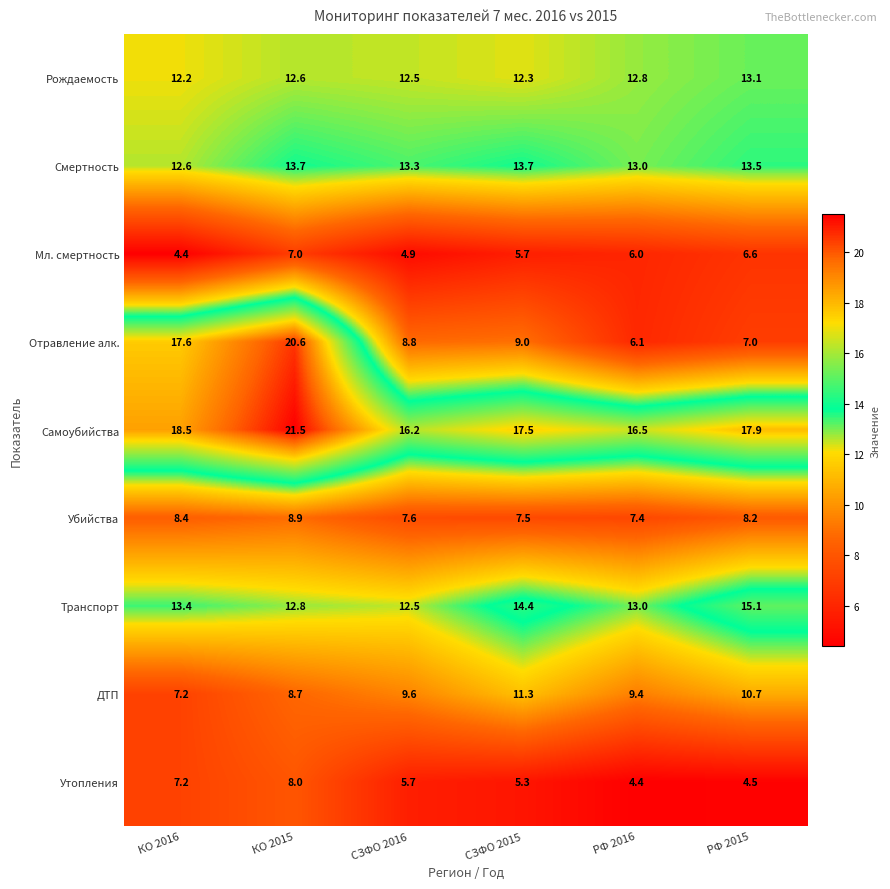

Which series has the largest total across all categories?

Самоубийства